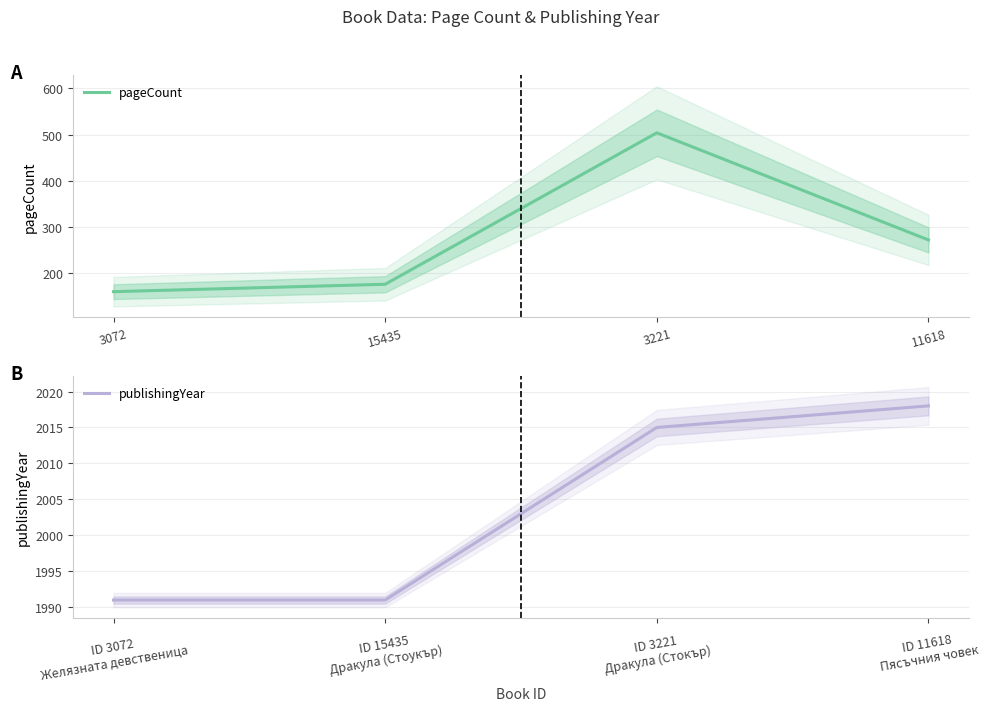

The value of pageCount at 3072 is 160. True or false?

True